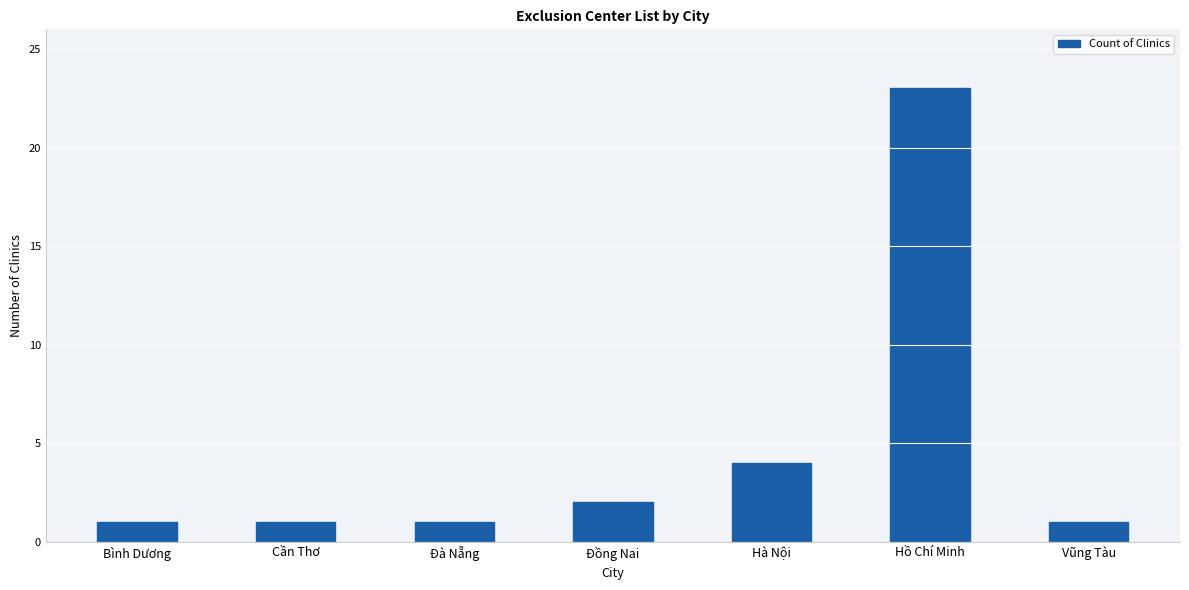

Does the chart contain stacked bars?

No